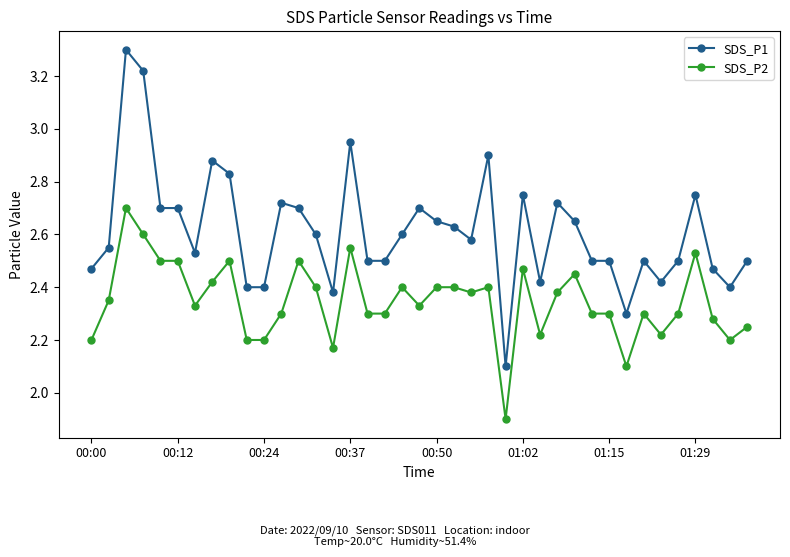

True or false: SDS_P2 has more than 0 interior local peaks.

True